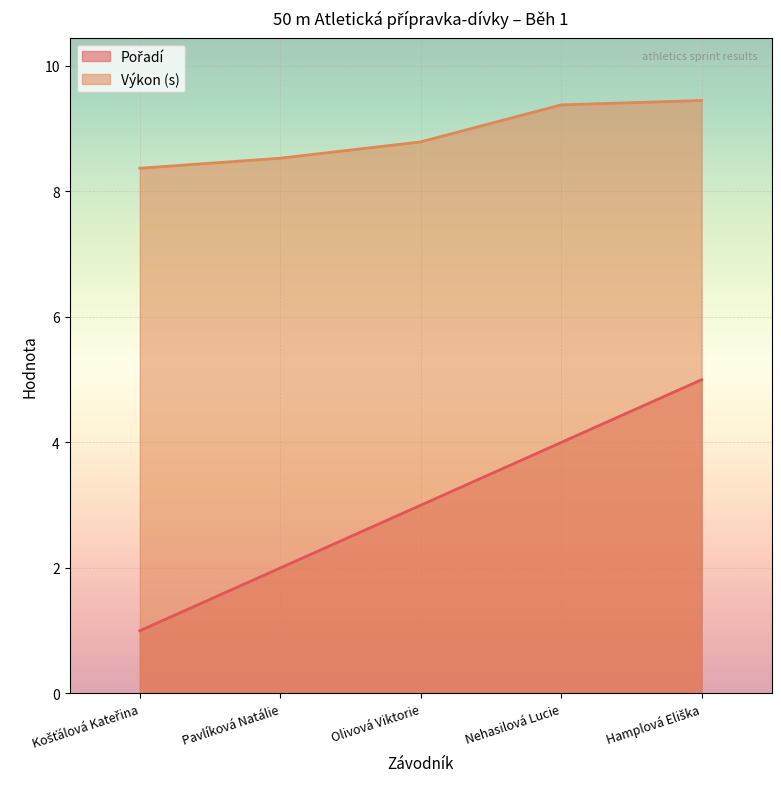

At how many categories does at least one series exceed 4?

5